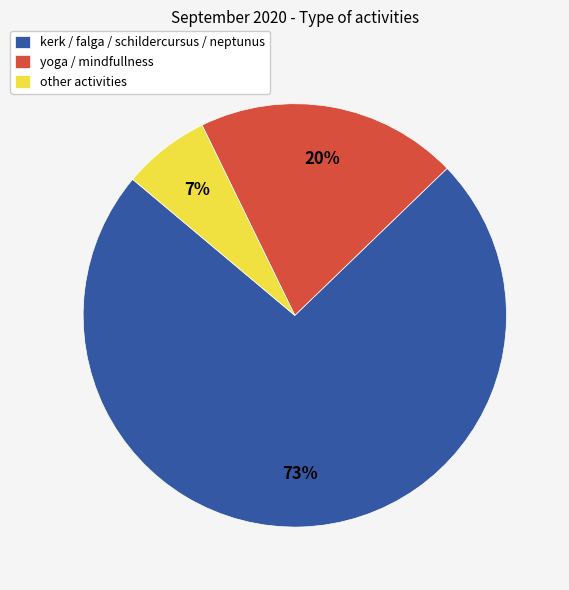

Is the sum of yoga / mindfullness and other activities greater than half?

No